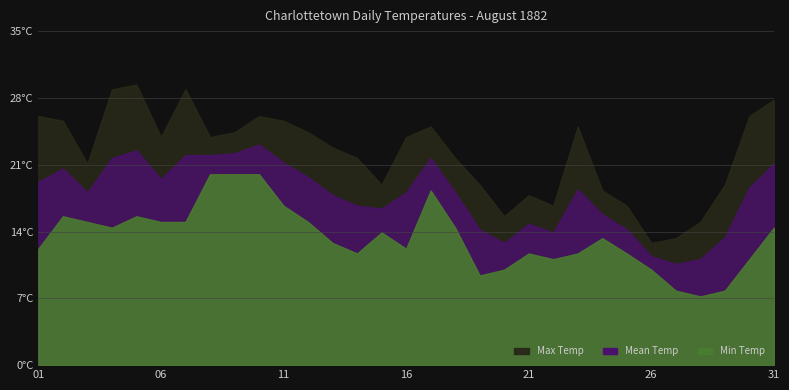

List the series in order of their overall mean, lowest first.

Min Temp, Mean Temp, Max Temp